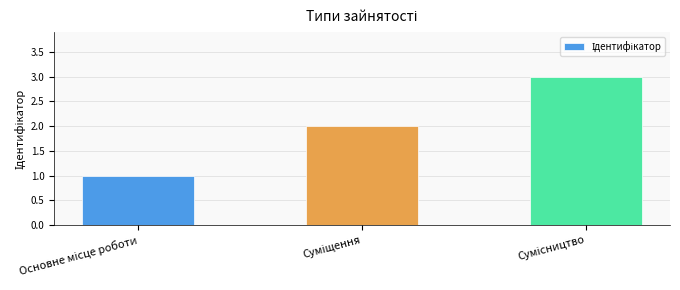

What is the smallest value displayed?

1